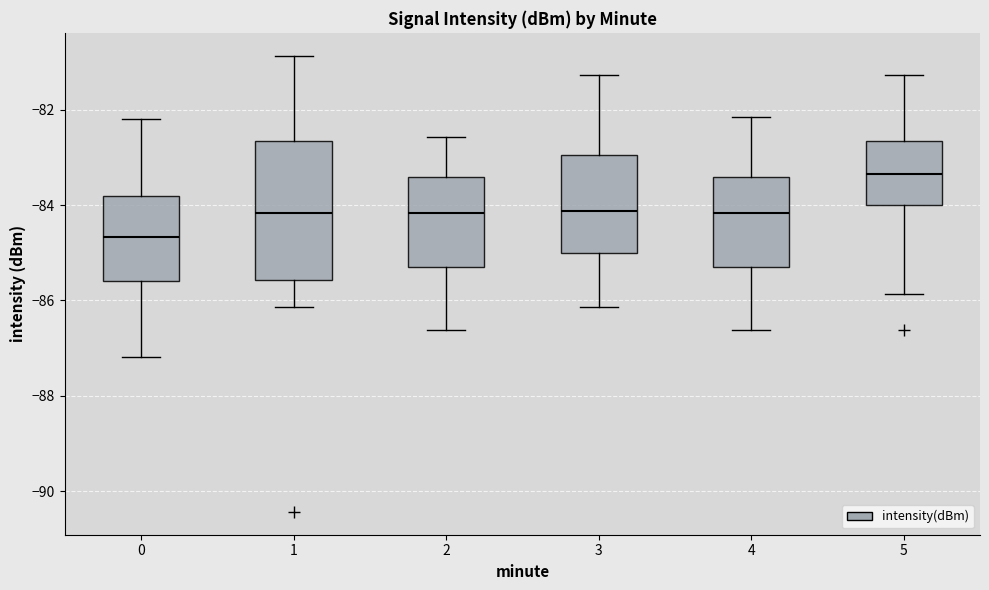

Which box is the tallest, from its lower edge to its upper edge?

1